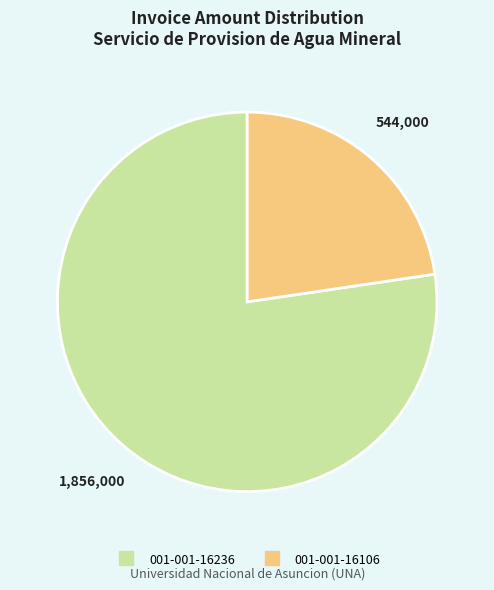

Is the sum of 001-001-16236 and 001-001-16106 greater than half?

Yes